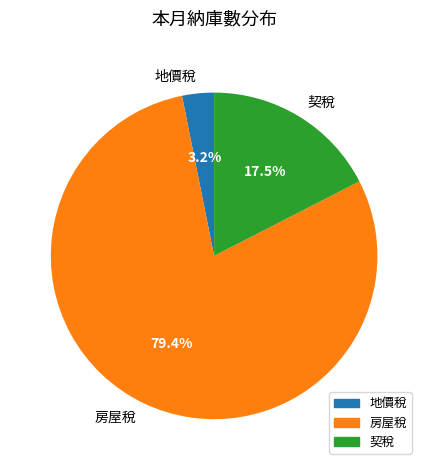

The 房屋稅 slice represents 79% of the pie. True or false?

True